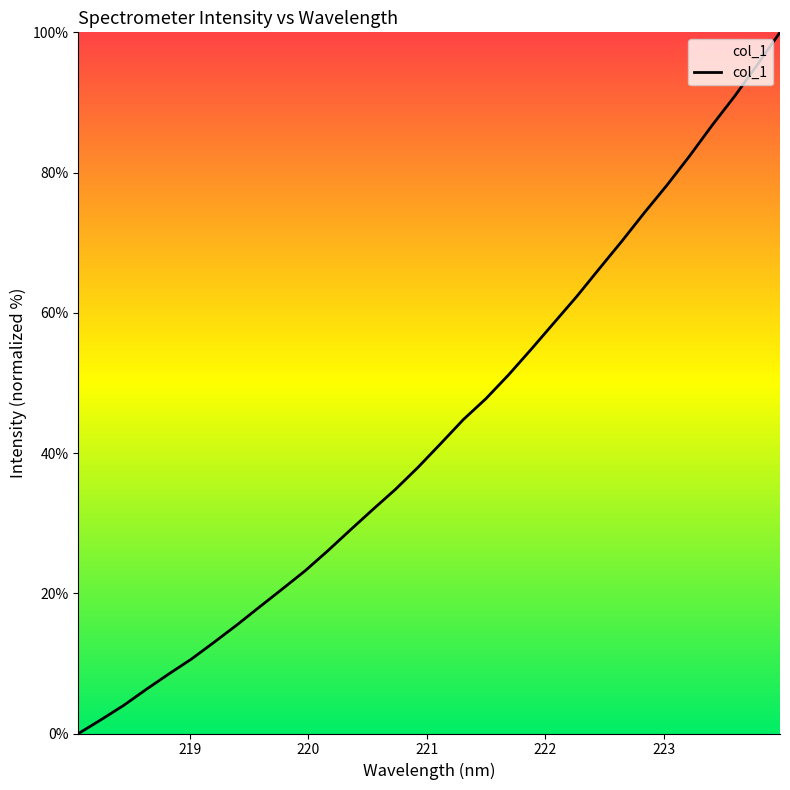

What is the sum of all values?

1386.8